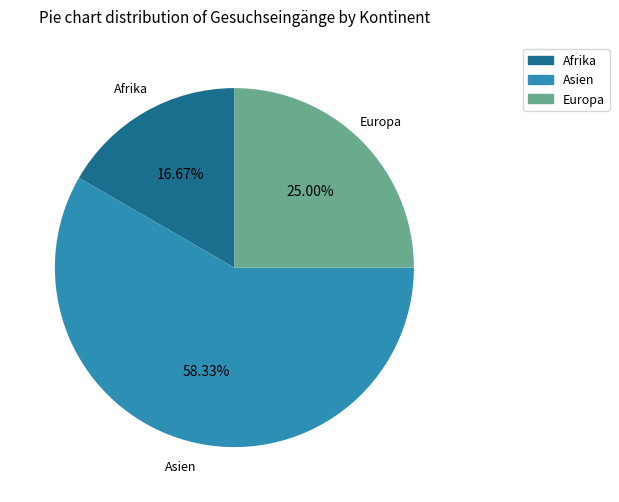

Is there any slice that represents more than half of the pie?

Yes